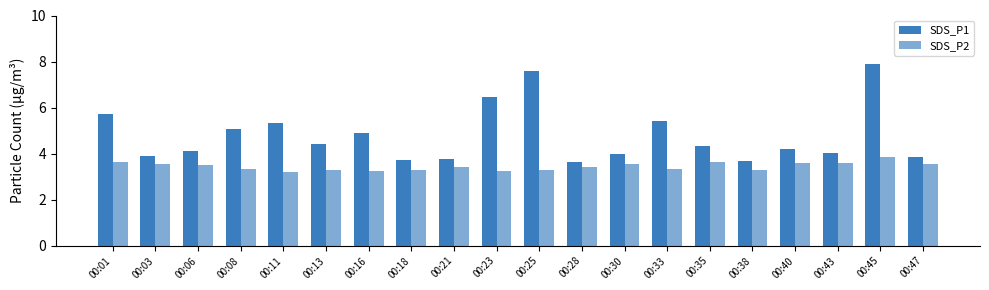

How many distinct data groups are displayed?

2